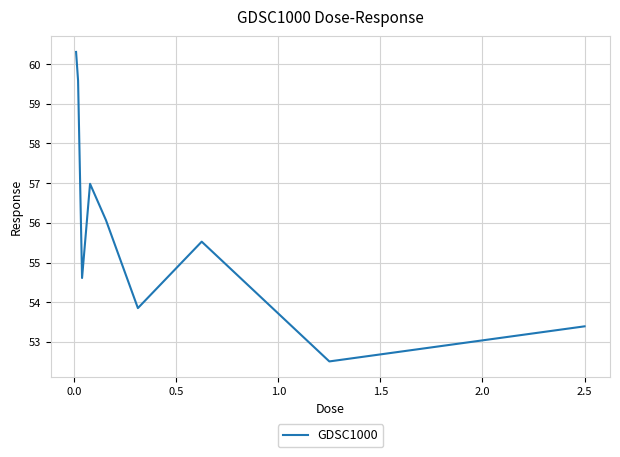

What is the maximum value shown in the chart?

60.3